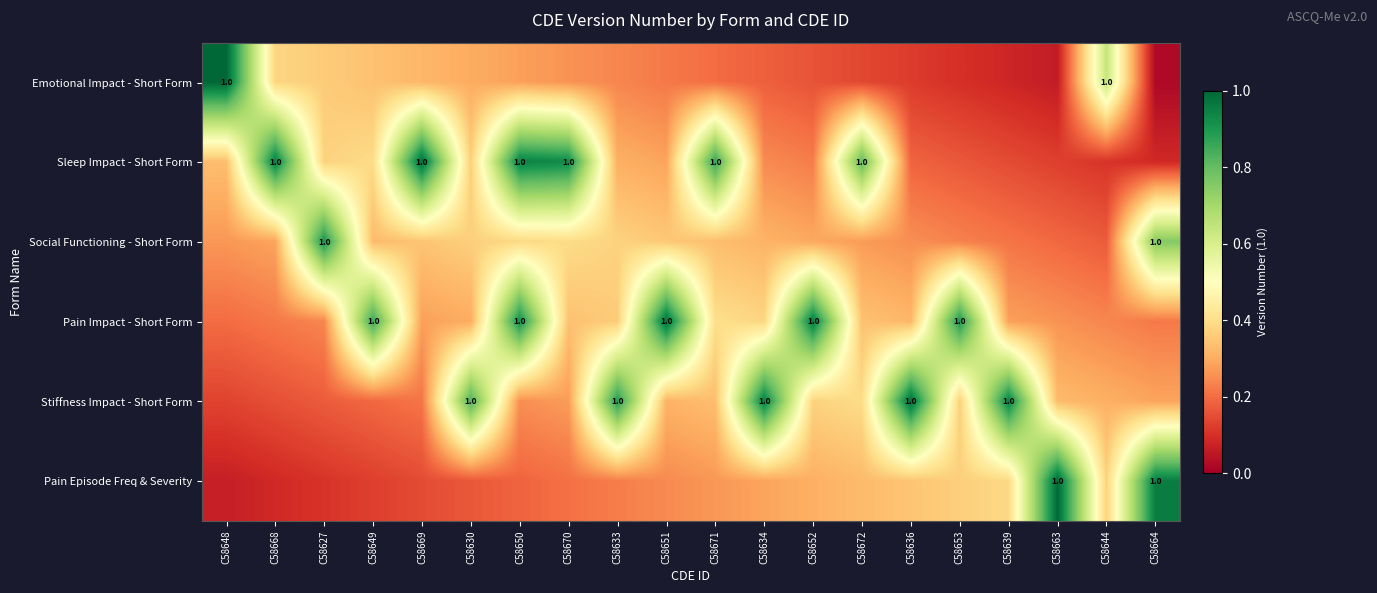

Which category has the highest value across all series?

C58648